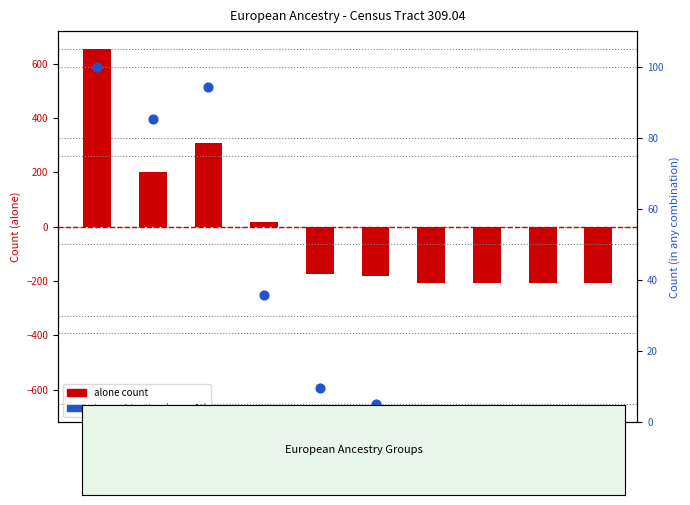

Is the value of alone count (centered) at Austrian greater than the value of combination count (normalized %) at Italian?

No